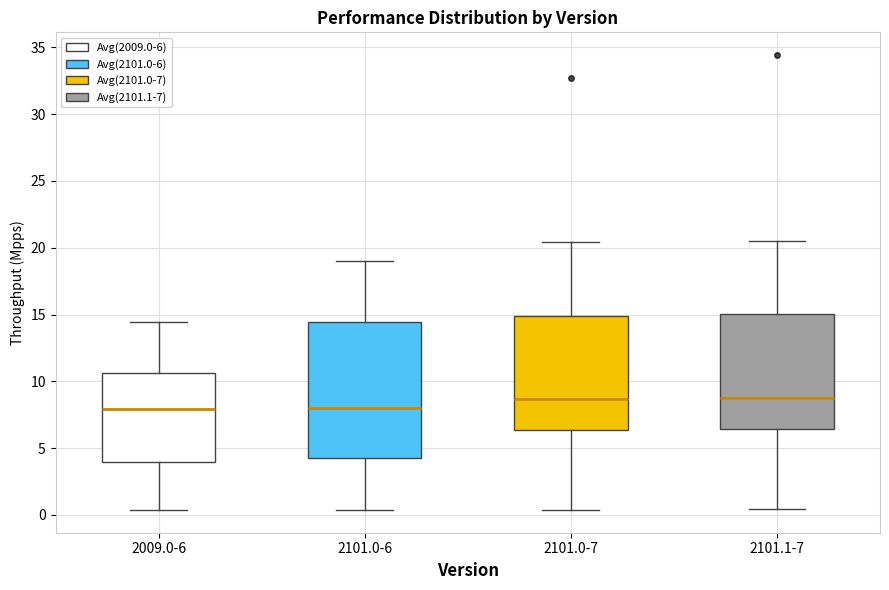

Reading left to right, transcribe this box plot: for each box, give where its median line is, the range the box spans, and where its two whiskers end, as read against the y-axis. The values are not printed on the chart, so give them approximately, as read against the axis.

2009.0-6: median 8.0, box 4.0 to 10.5, whiskers 0.5 to 14.5
2101.0-6: median 8.0, box 4.0 to 14.5, whiskers 0.5 to 19.0
2101.0-7: median 8.5, box 6.5 to 15.0, whiskers 0.5 to 20.5
2101.1-7: median 8.5, box 6.5 to 15.0, whiskers 0.5 to 20.5